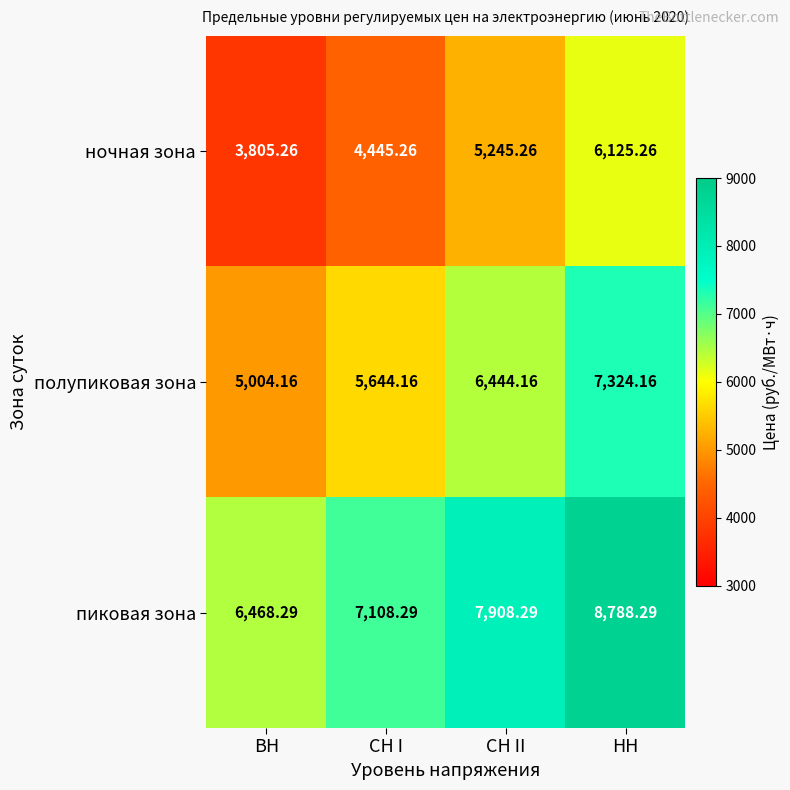

Rank the series by their maximum value, from highest to lowest.

пиковая зона, полупиковая зона, ночная зона